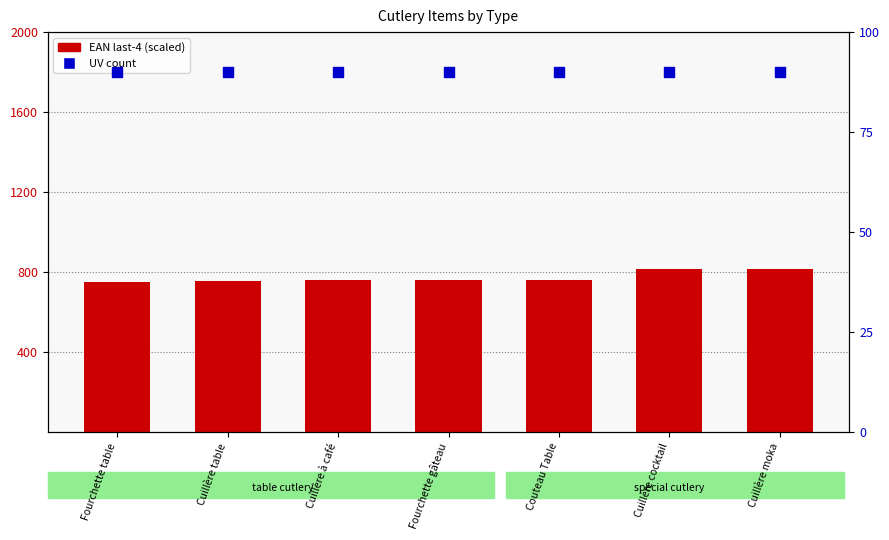

Which series contains the lowest Y value?

UV